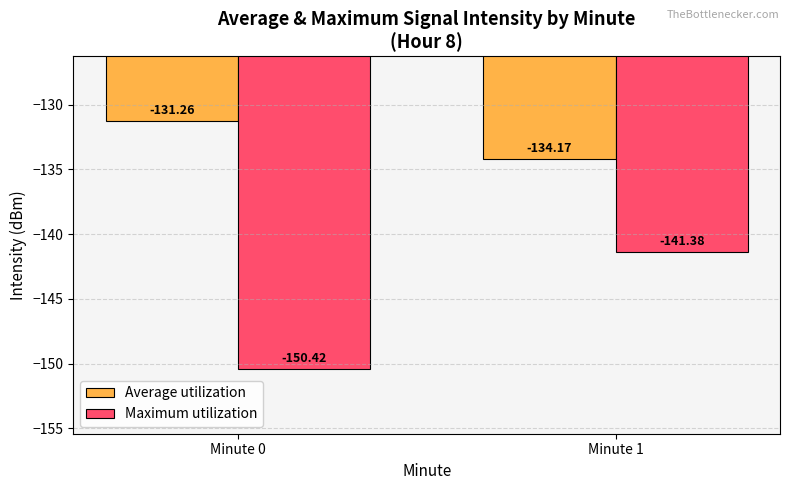

Is the value of Maximum utilization at Minute 0 greater than the value of Average utilization at Minute 1?

No